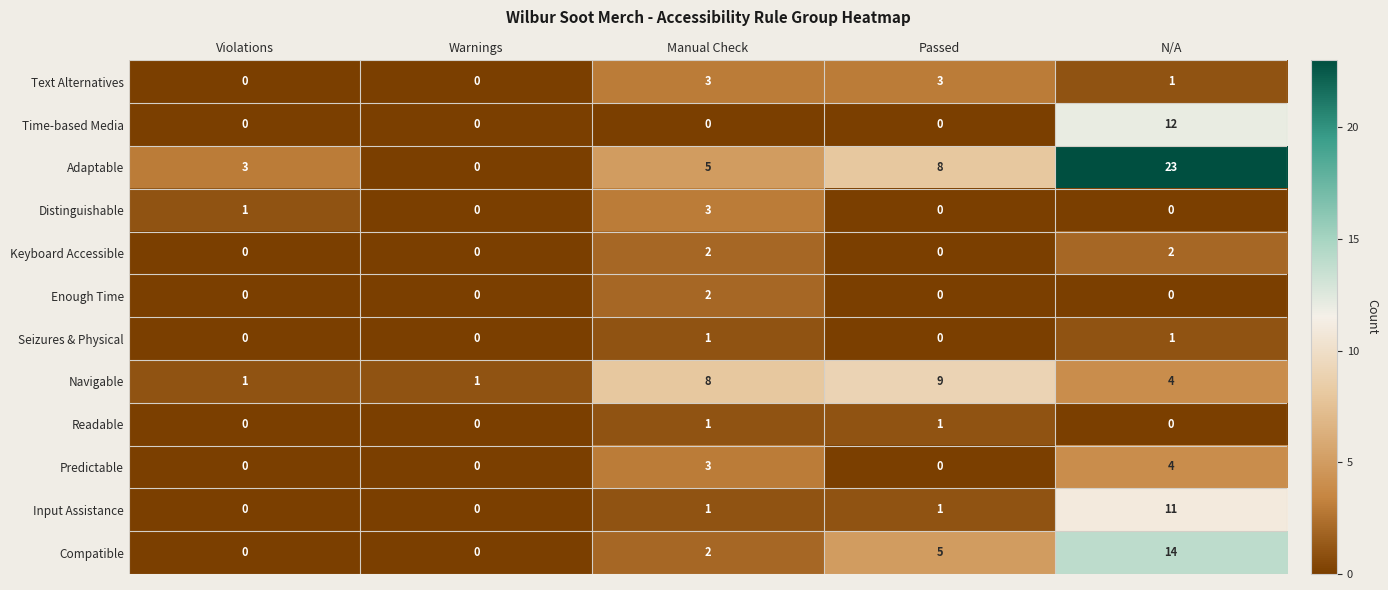

Which series has the largest total across all categories?

Adaptable